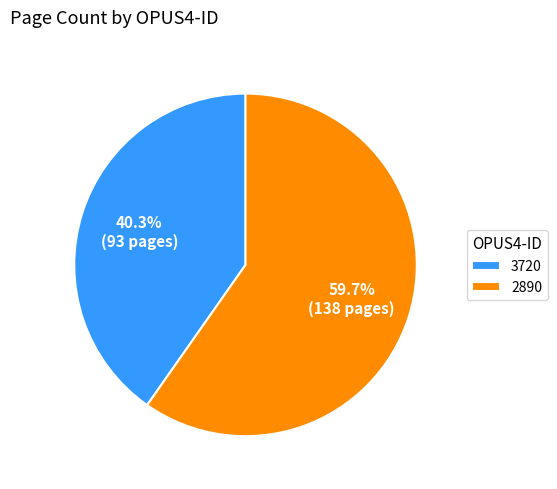

Combined, do 2890 and 3720 account for over 50%?

Yes